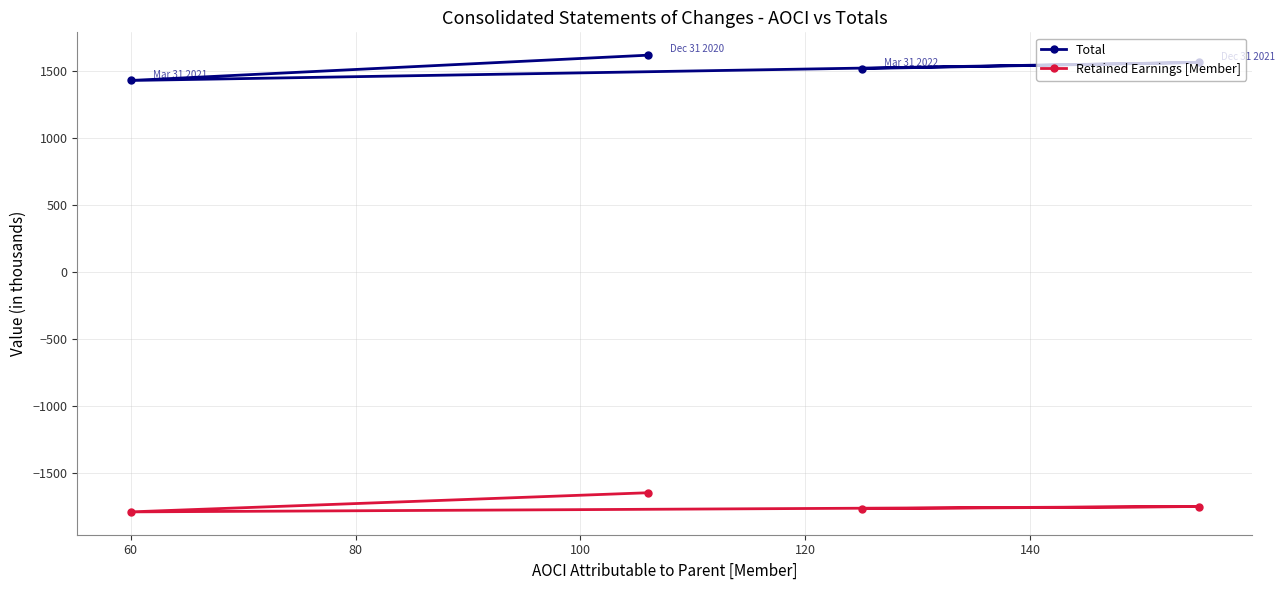

What is the difference between the maximum and minimum values in the Total series?

189